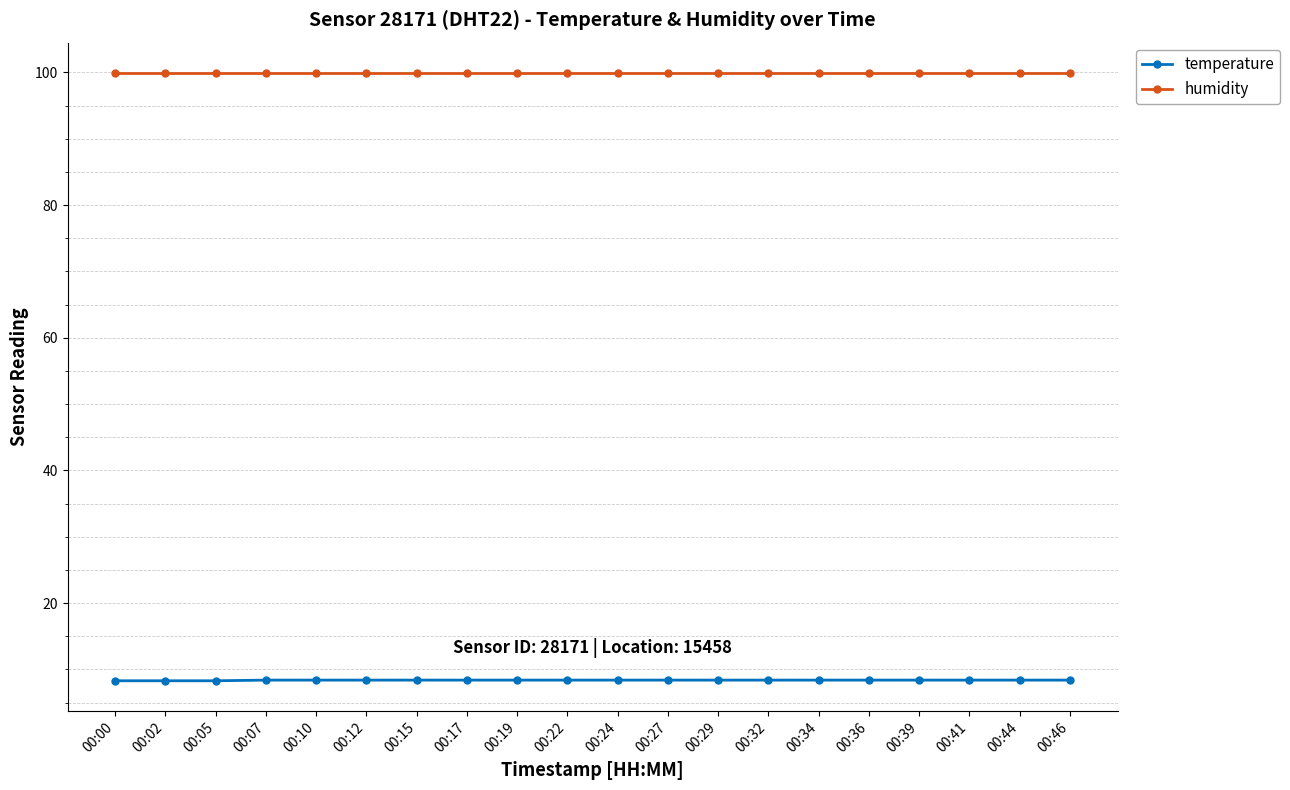

What is the sum of all temperature values?

167.7